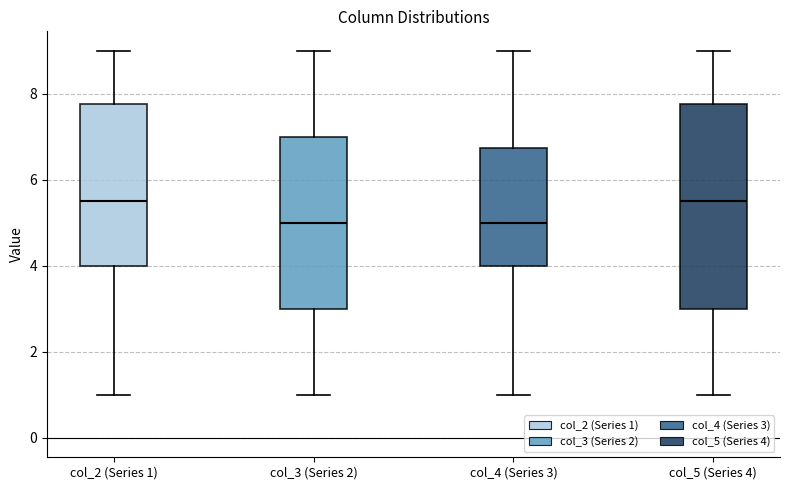

Reading left to right, read every box against the y-axis: the position of its median line, the range the box covers, and the ends of its whiskers. The values are not printed on the chart, so give them approximately, as read against the axis.

col_2 (Series 1): median 5.6, box 4.0 to 7.8, whiskers 1.0 to 9.0
col_3 (Series 2): median 5.0, box 3.0 to 7.0, whiskers 1.0 to 9.0
col_4 (Series 3): median 5.0, box 4.0 to 6.8, whiskers 1.0 to 9.0
col_5 (Series 4): median 5.6, box 3.0 to 7.8, whiskers 1.0 to 9.0